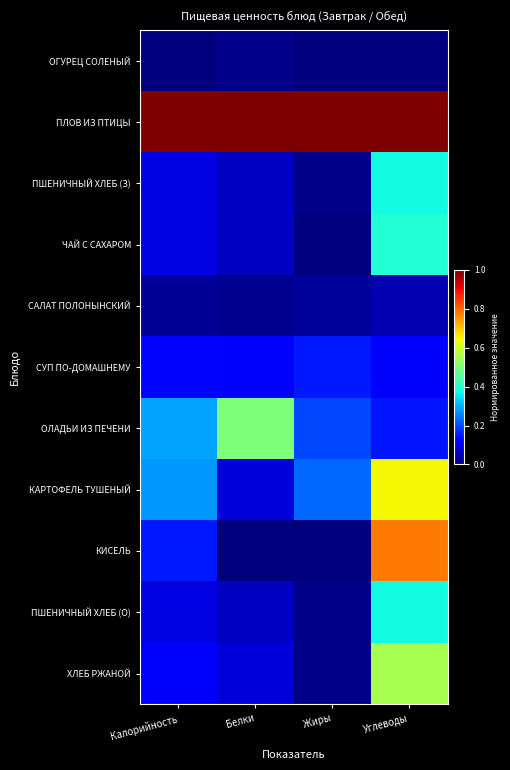

How many categories are shown in the chart?

4